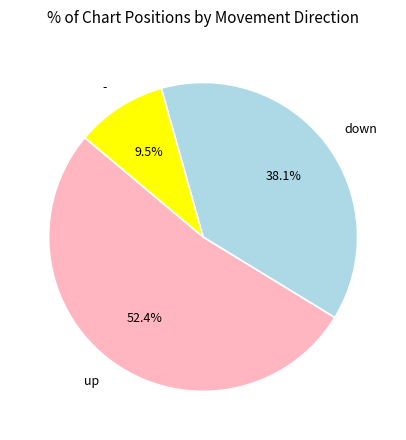

Do down and - together represent more than half of the pie?

No